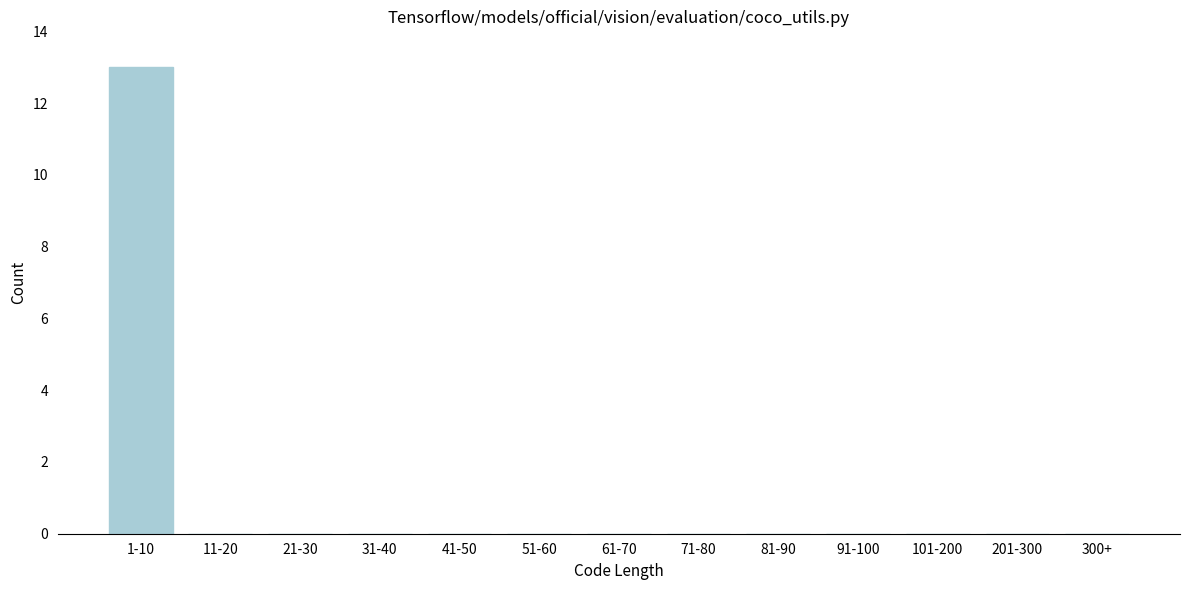

Reading left to right, extract all data points from this chart.

1-10=13	11-20=0	21-30=0	31-40=0	41-50=0	51-60=0	61-70=0	71-80=0	81-90=0	91-100=0	101-200=0	201-300=0	300+=0